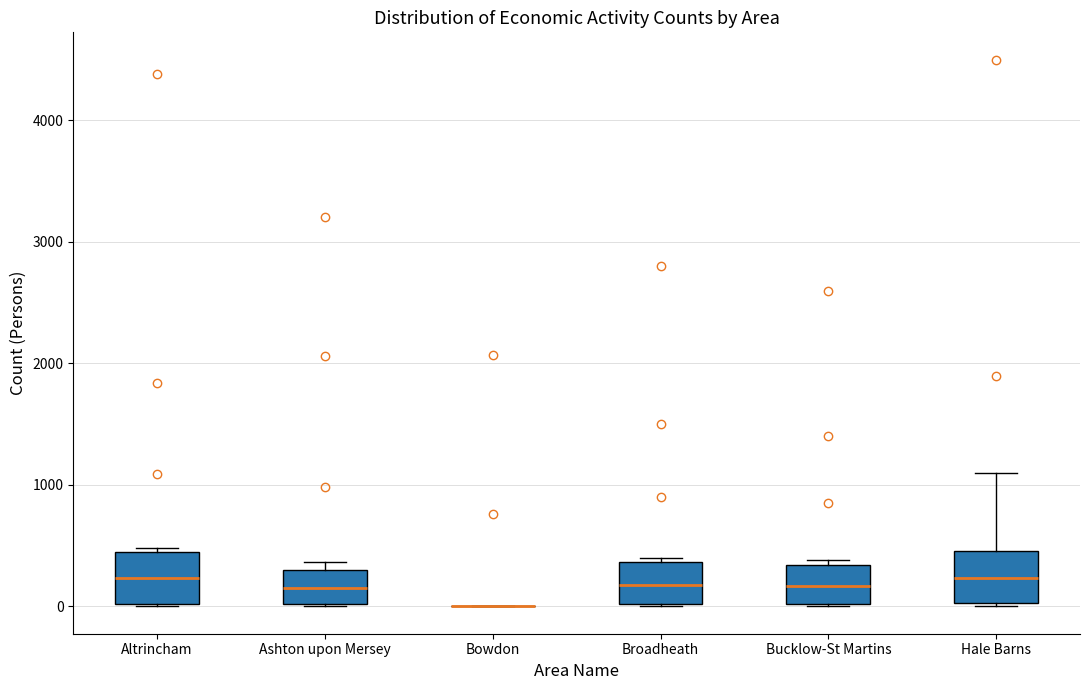

Reading left to right, read every box against the y-axis: the position of its median line, the range the box covers, and the ends of its whiskers. The values are not printed on the chart, so give them approximately, as read against the axis.

Altrincham: median 200, box 0 to 400, whiskers 0 to 500
Ashton upon Mersey: median 200, box 0 to 300, whiskers 0 to 400
Bowdon: box collapsed to a line at 0, whiskers 0 to 0
Broadheath: median 200, box 0 to 400, whiskers 0 to 400 (just above the box's upper edge)
Bucklow-St Martins: median 200, box 0 to 300, whiskers 0 to 400
Hale Barns: median 200, box 0 to 500, whiskers 0 to 1100